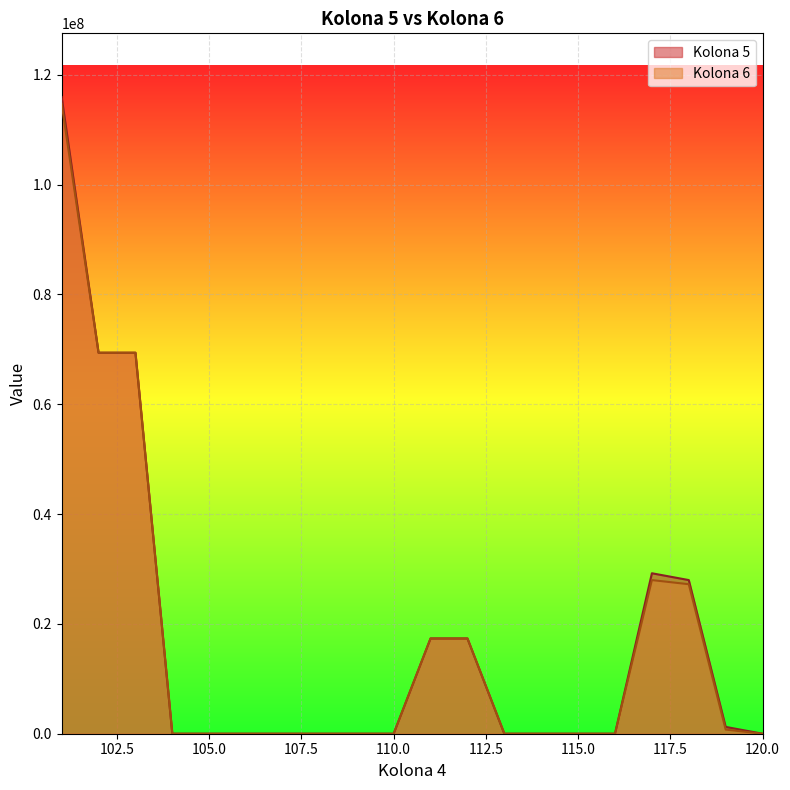

How many lines are shown in the chart?

2